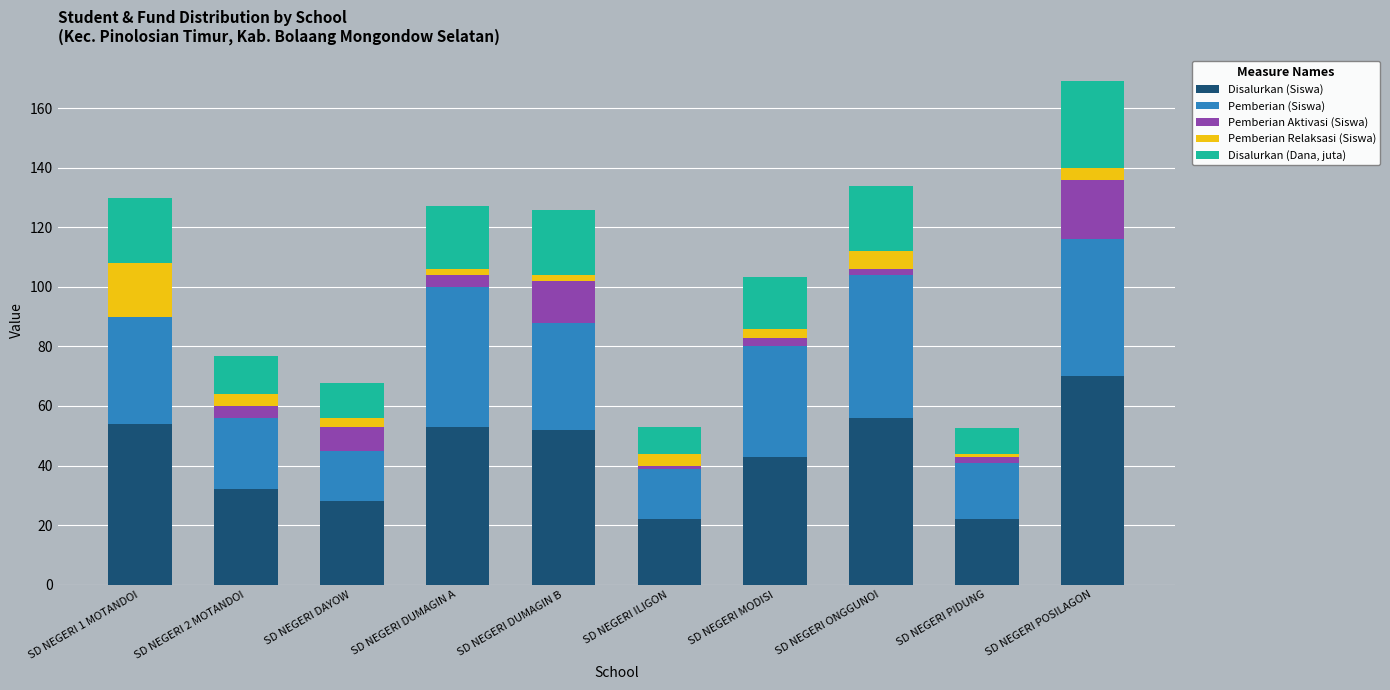

Which category has the highest value in the Disalurkan (Siswa) series?

SD NEGERI POSILAGON